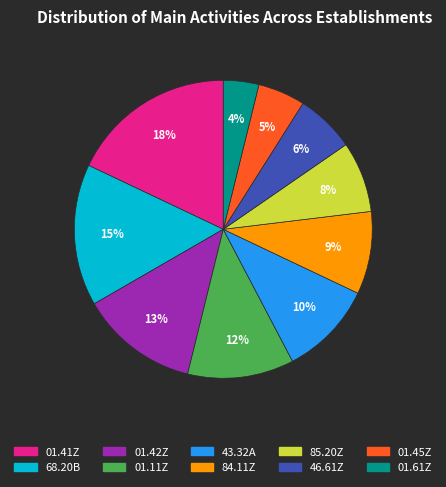

To the nearest percent, what is the difference between the largest and smallest slice percentages?

14%